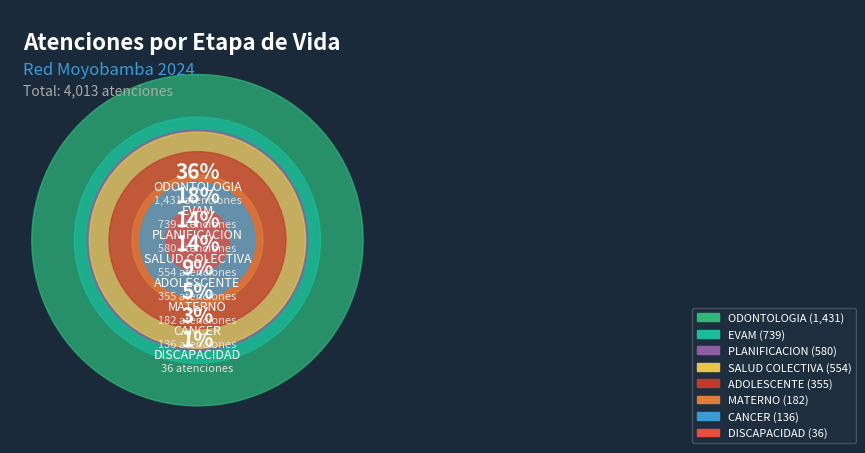

How many segments does this pie chart have?

8